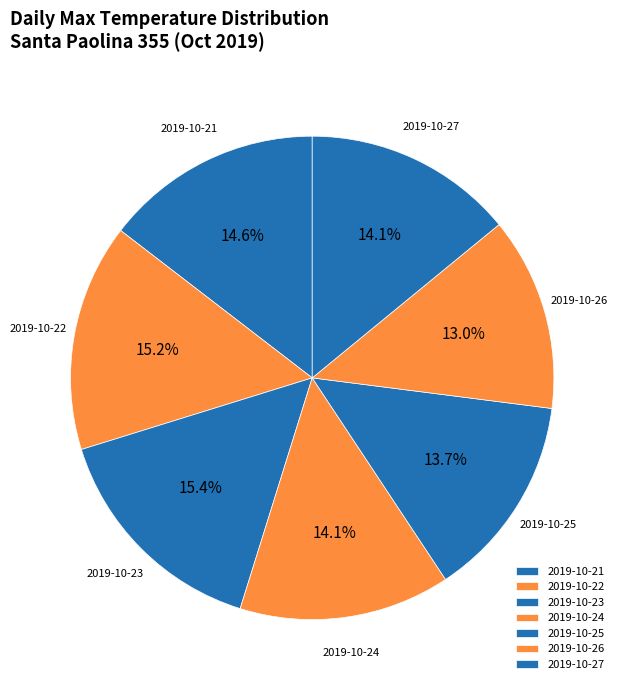

Is there a majority slice in this chart?

No